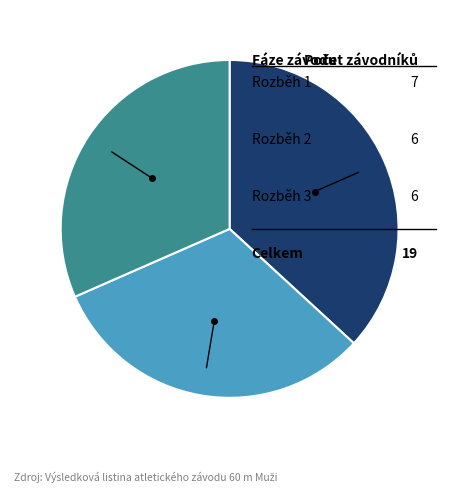

Is there any slice that represents more than half of the pie?

No